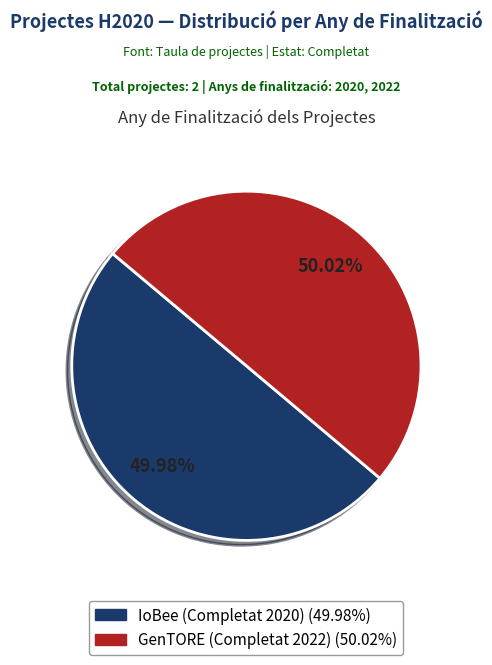

Is there a majority slice in this chart?

Yes